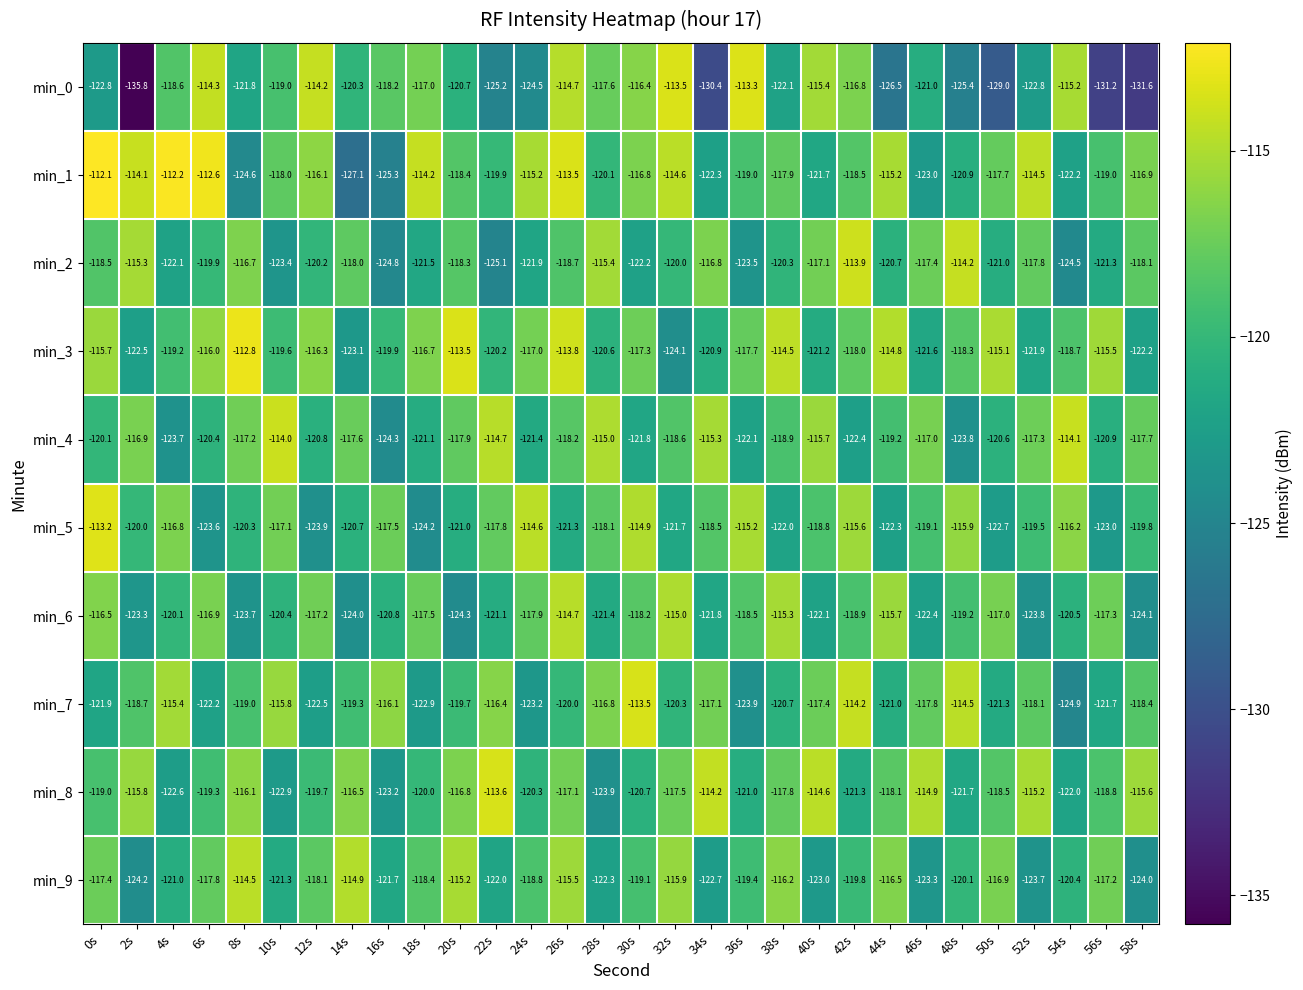

Which series has the widest spread of values?

min_0